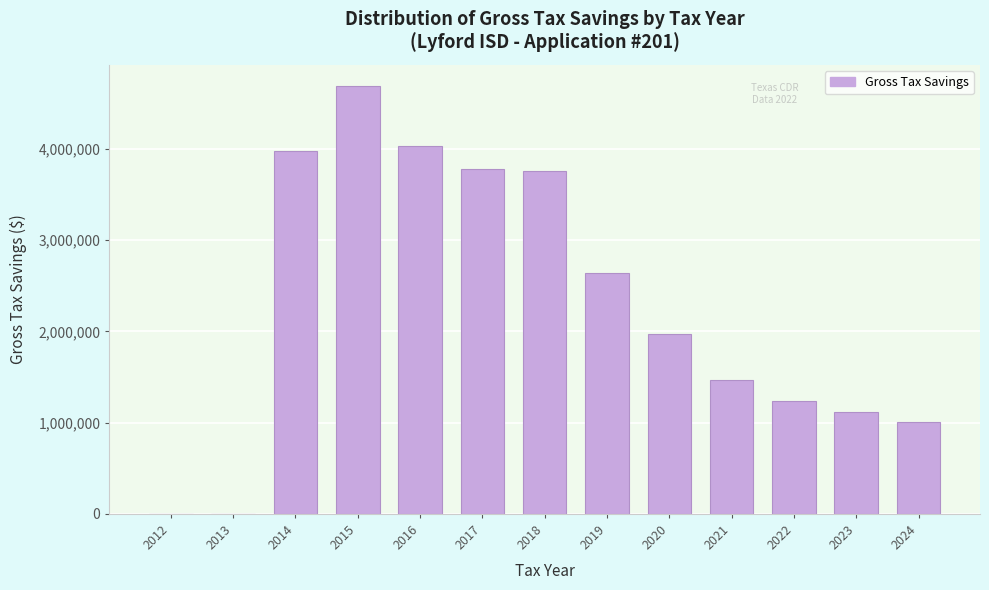

Reading left to right, transcribe all the data shown in this chart.

2012=0.0	2013=0.0	2014=3980098.5	2015=4686927.1	2016=4028650.9	2017=3781626.2	2018=3756402.5	2019=2636822.3	2020=1969830.4	2021=1467483.8	2022=1242226.3	2023=1118003.7	2024=1006203.3